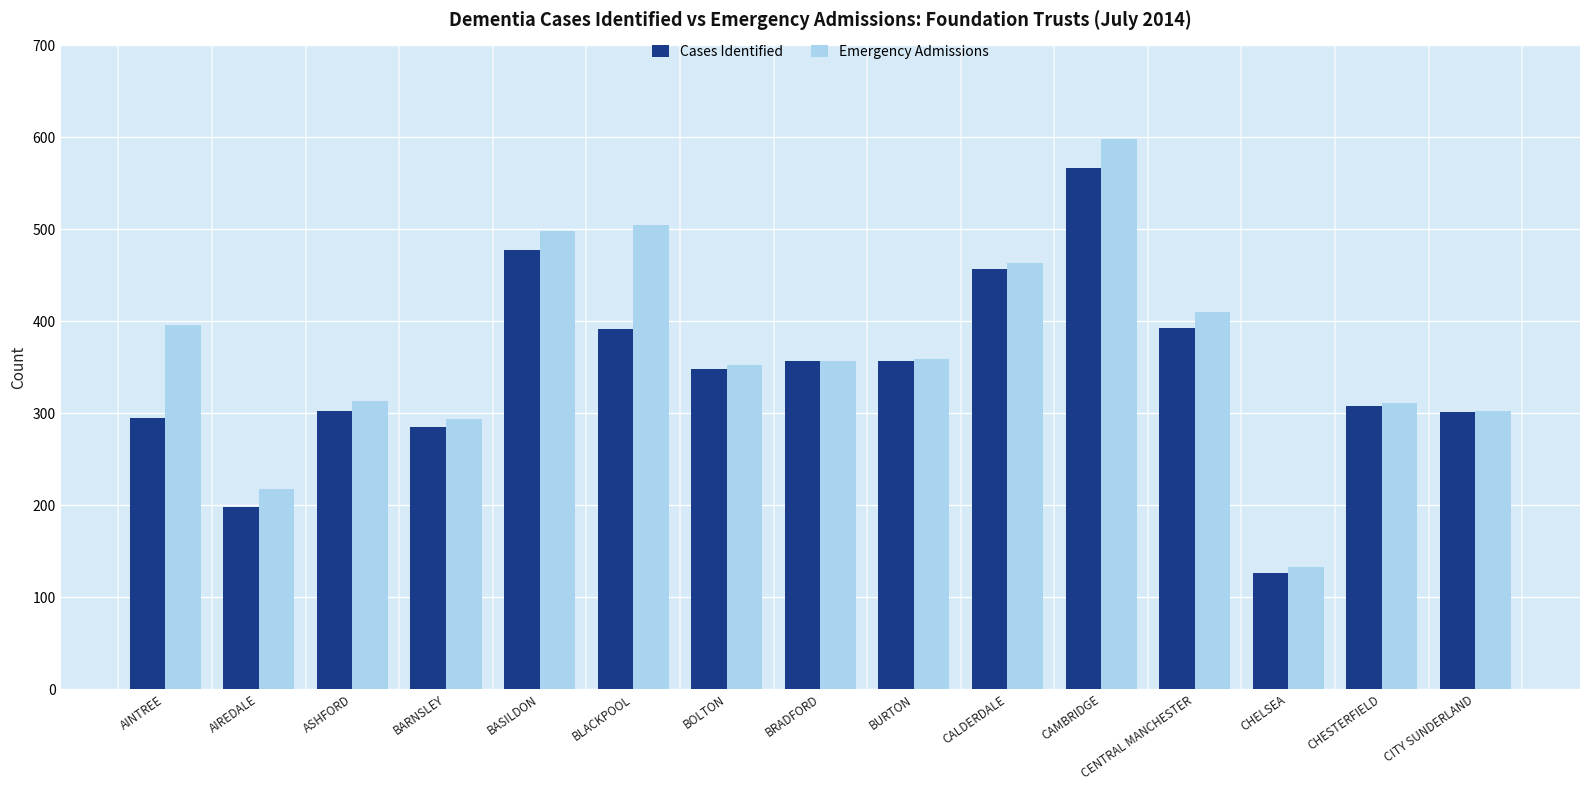

At which label is Cases Identified closest to 346?

BOLTON